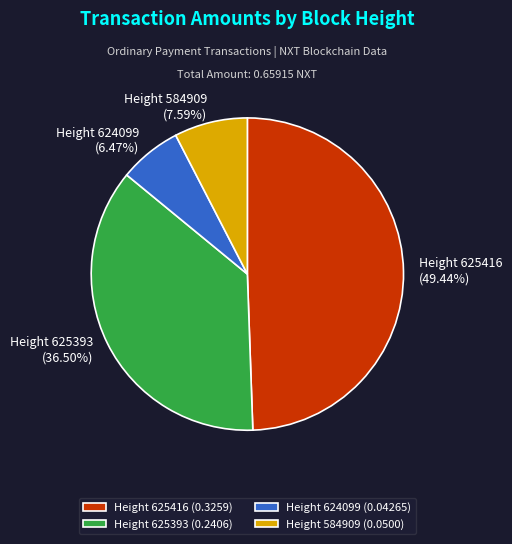

Which slice is the largest?

Height 625416 (0.3259)